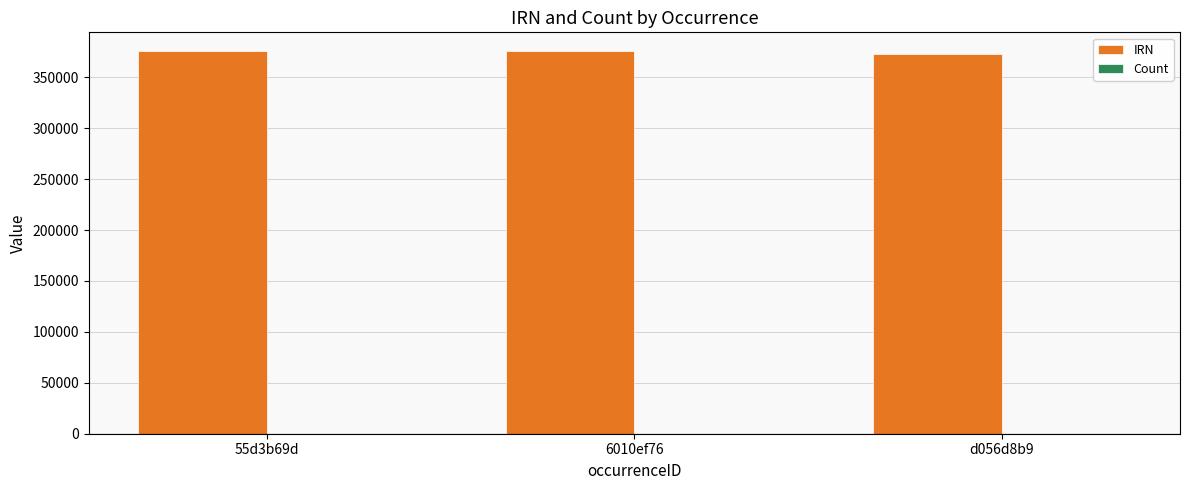

What is the sum of all IRN values?

1123684